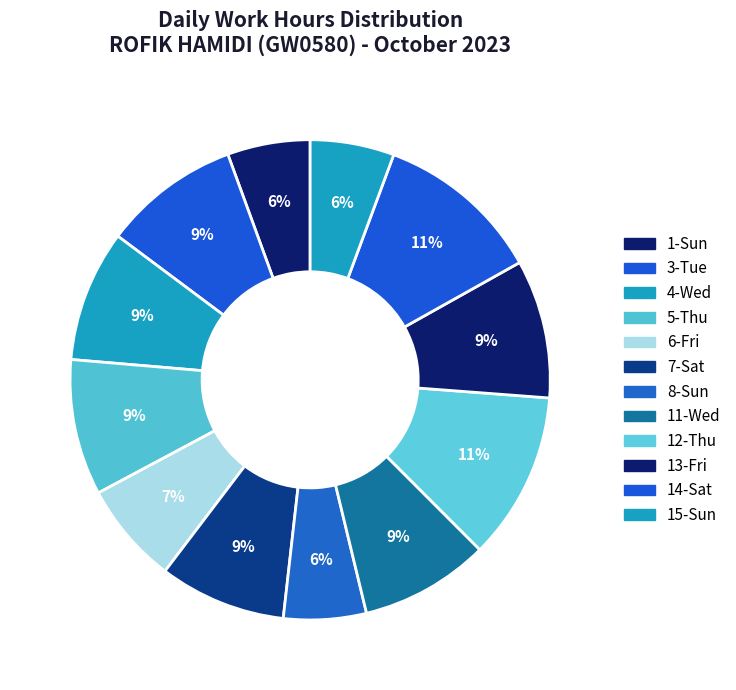

Is it true that 12-Thu is 1% of the pie?

False